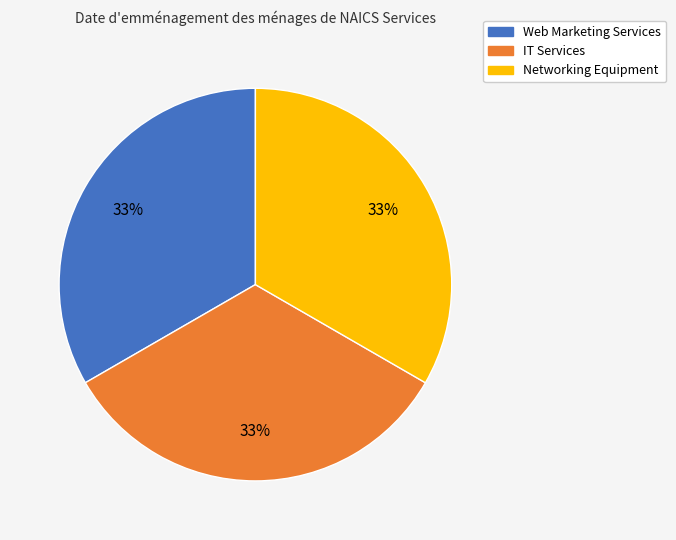

Is it true that Networking Equipment is 33% of the pie?

True